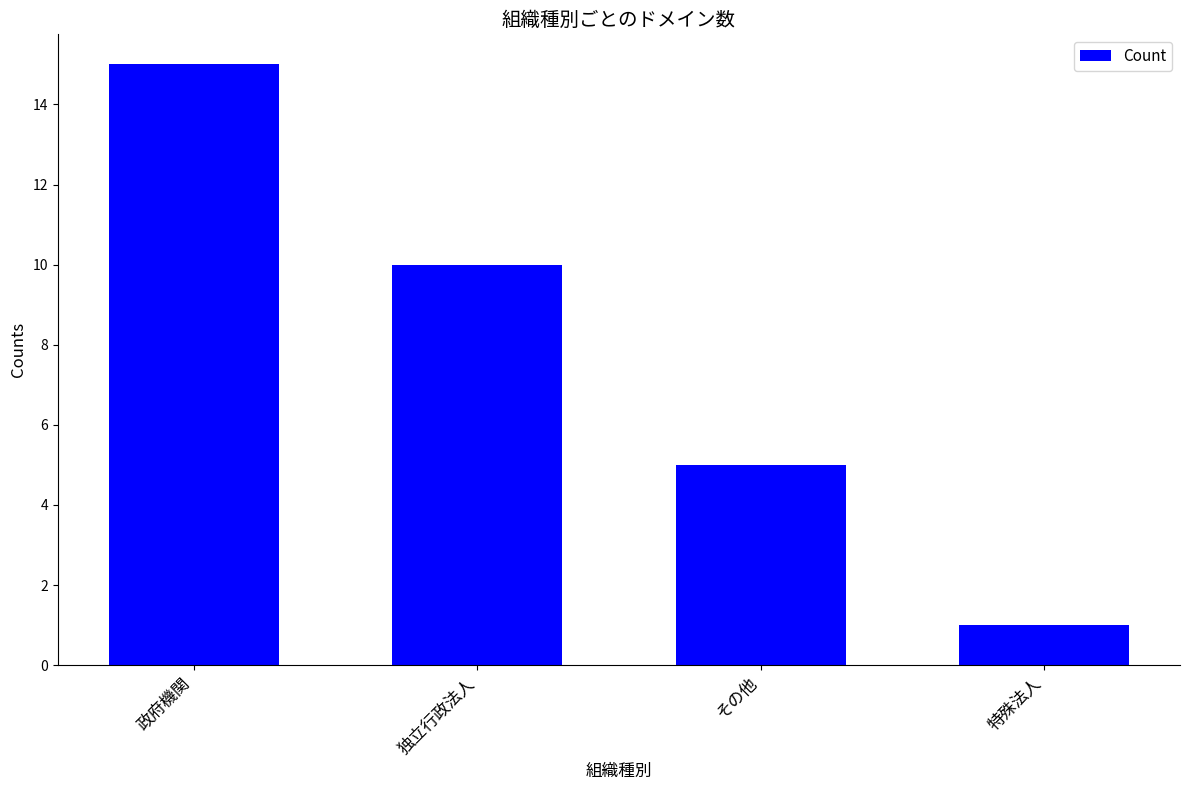

What is the difference between the maximum and second lowest values?

10